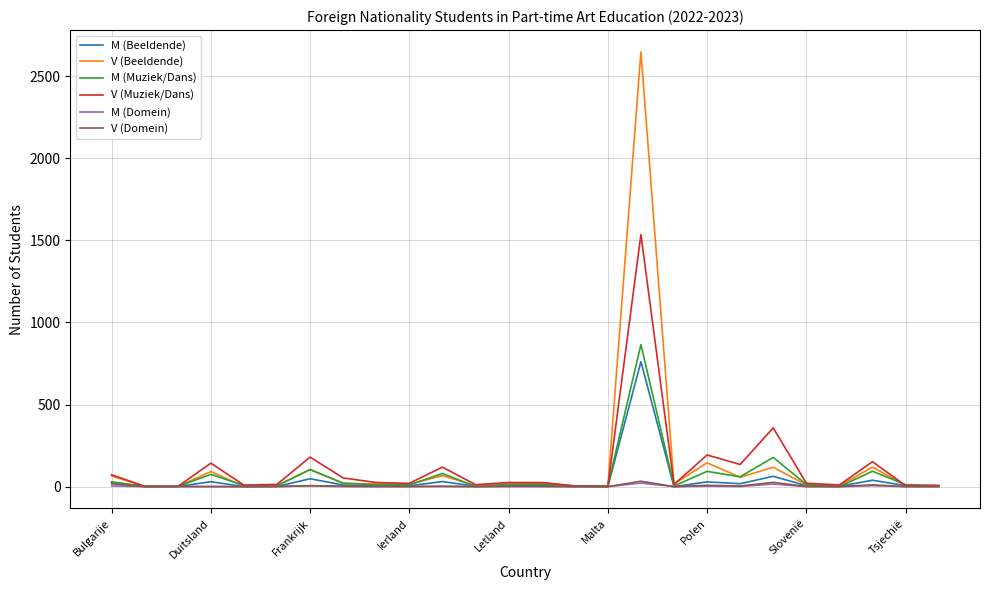

Which series has the largest range (max minus min)?

V (Beeldende)